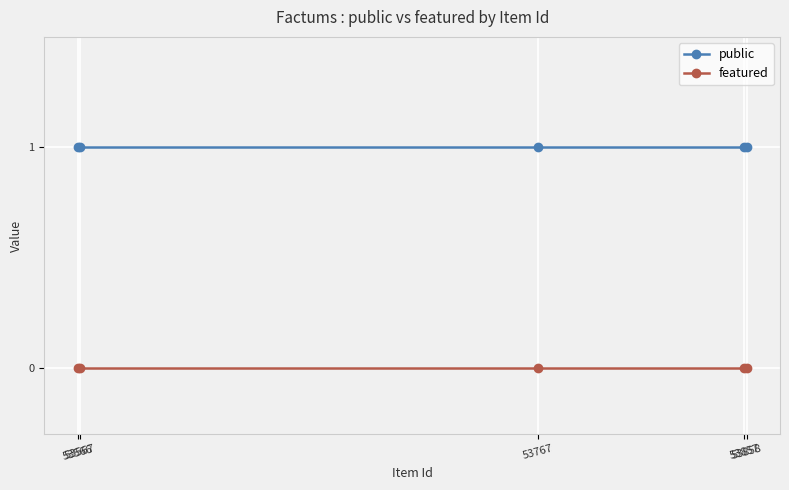

Which series has the largest total across all categories?

public